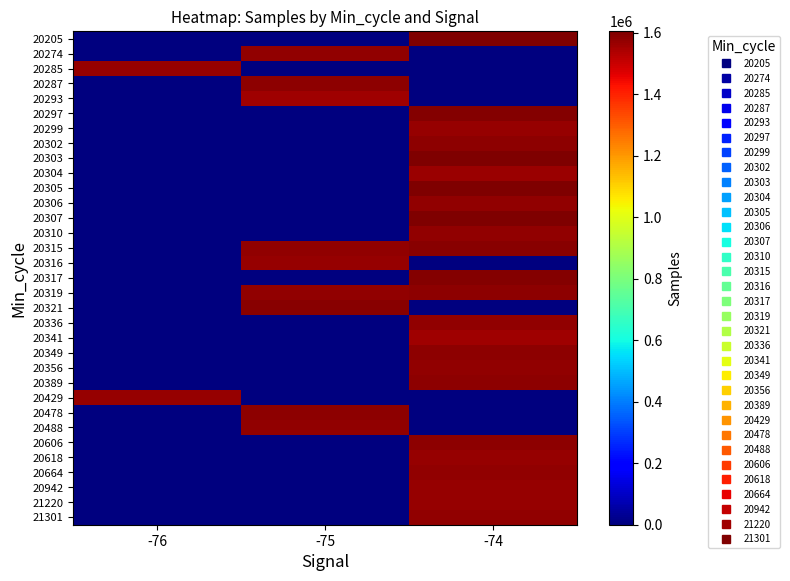

At how many categories does at least one series exceed 437194?

3